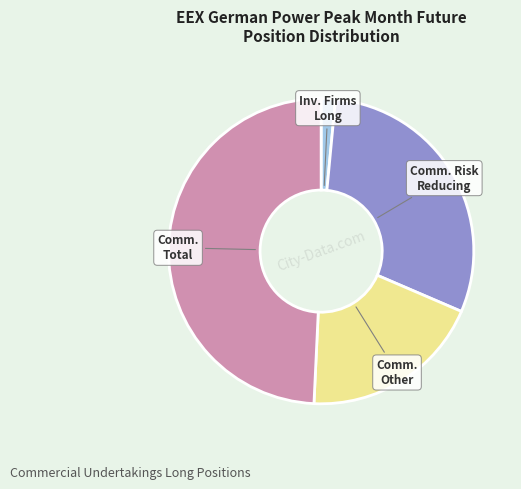

True or false: Comm. Total accounts for 49% of the total.

True